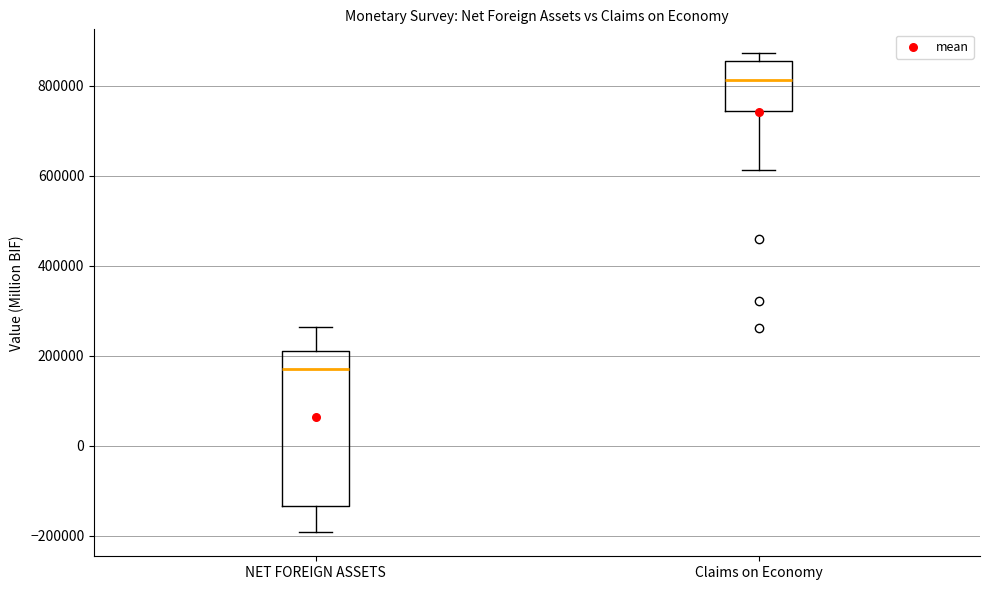

Reading left to right, read every box against the y-axis: the position of its median line, the range the box covers, and the ends of its whiskers. The values are not printed on the chart, so give them approximately, as read against the axis.

NET FOREIGN ASSETS: median 180000, box -140000 to 200000, whiskers -200000 to 260000
Claims on Economy: median 820000, box 740000 to 860000, whiskers 620000 to 880000